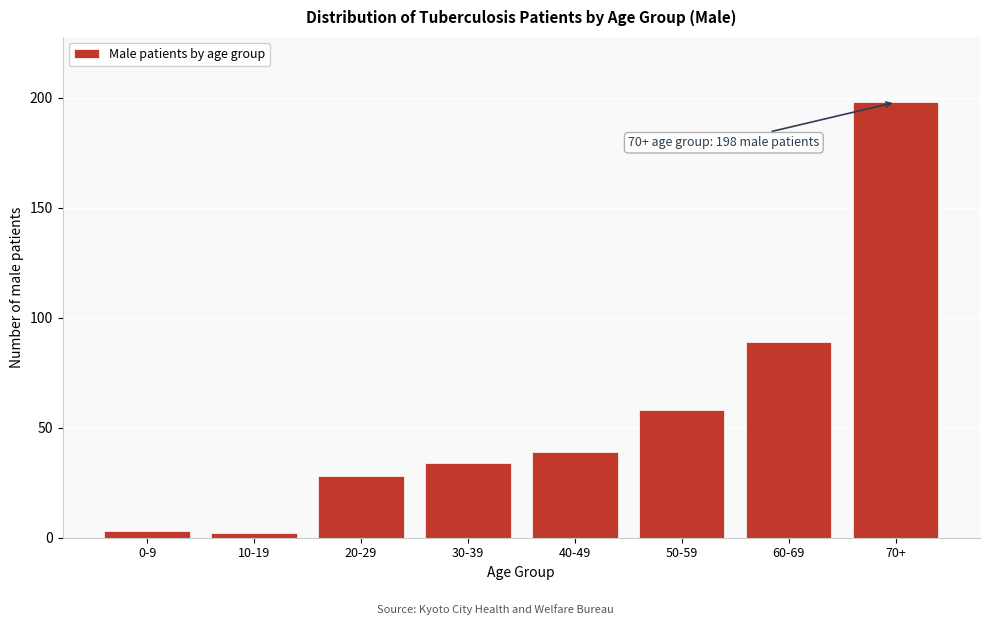

Reading left to right, transcribe all the data shown in this chart.

3	2	28	34	39	58	89	198